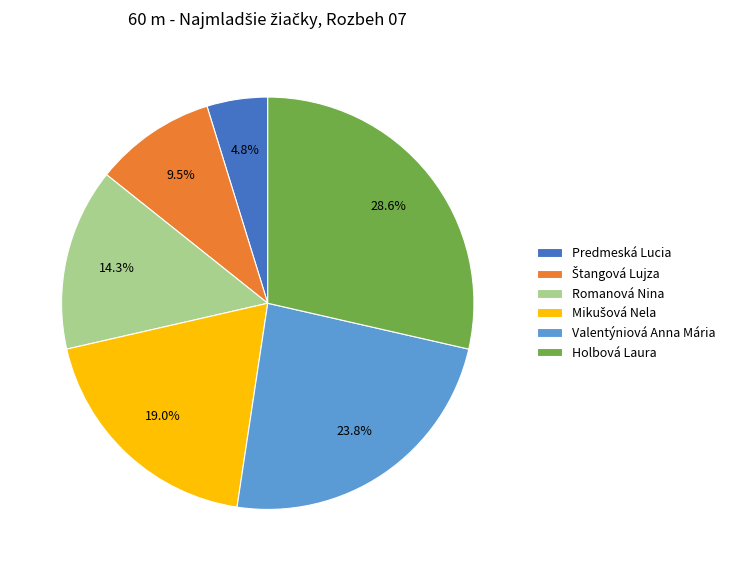

How much of the chart is everything except Valentýniová Anna Mária?

76.2%